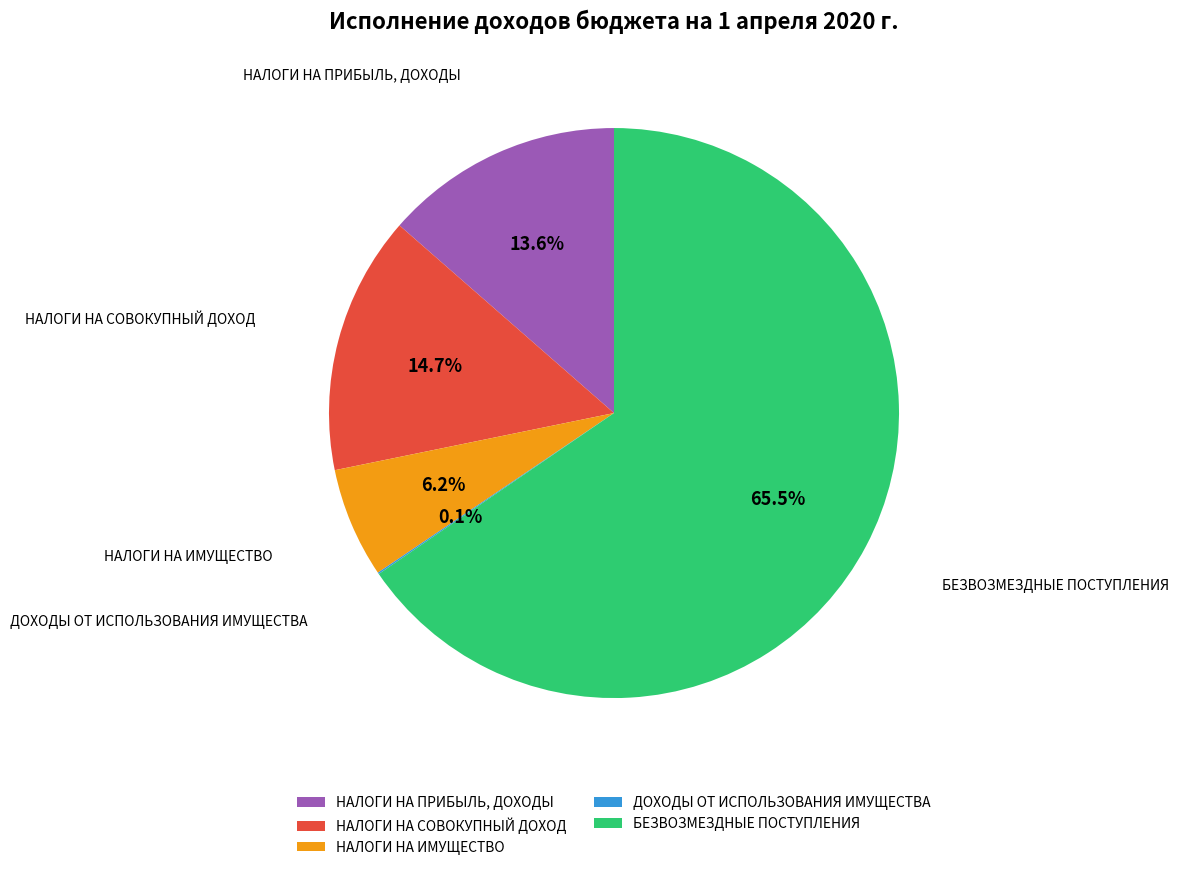

True or false: НАЛОГИ НА ПРИБЫЛЬ, ДОХОДЫ accounts for 24% of the total.

False